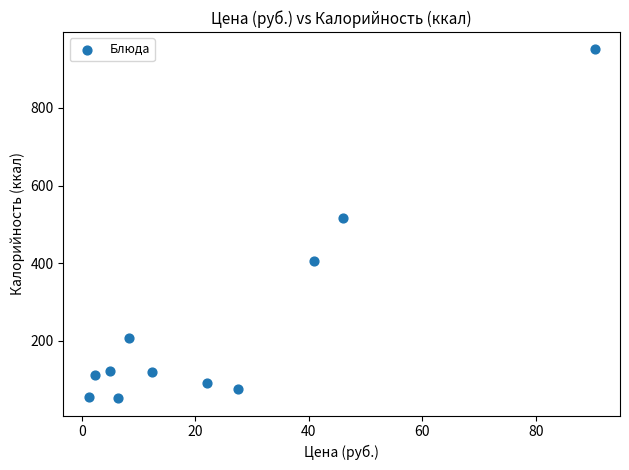

What is the average Y value?

247